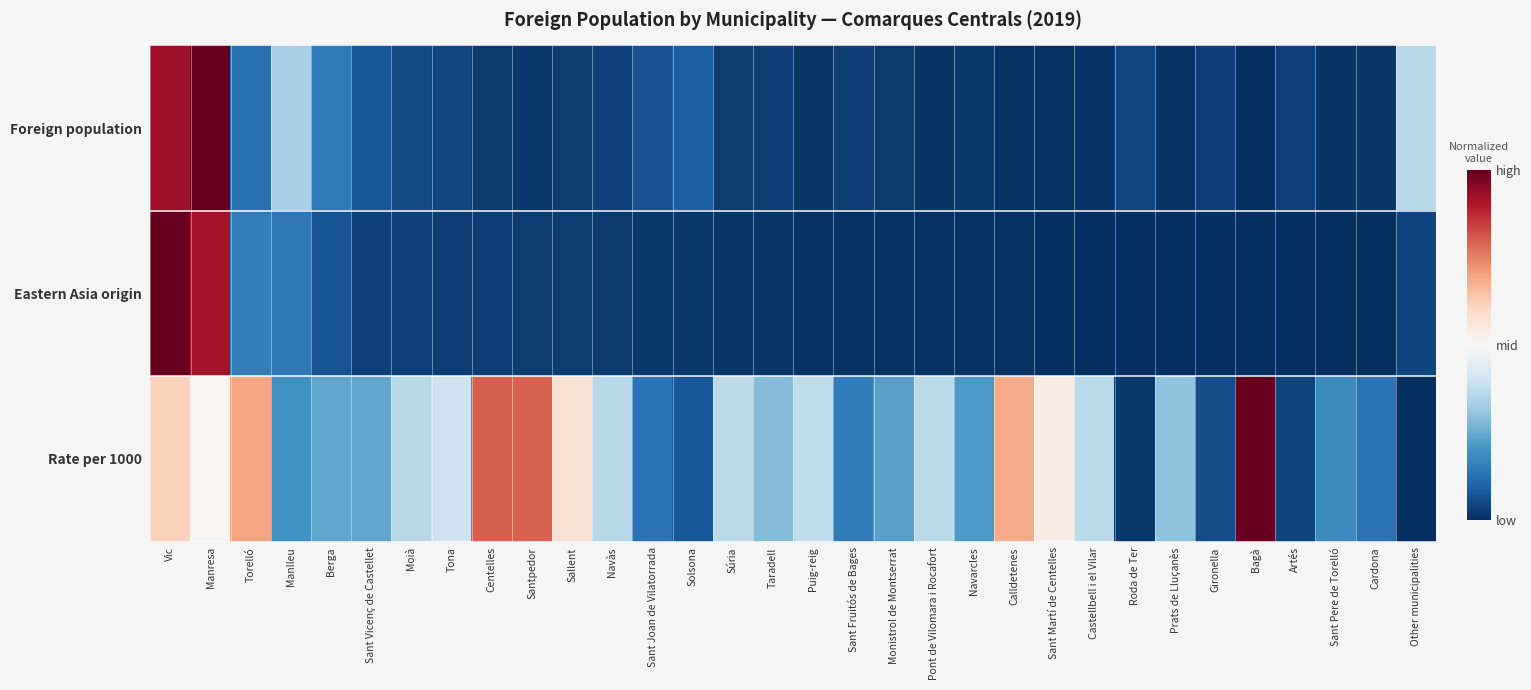

List the series in order of their peak value, highest first.

Foreign population, Eastern Asia origin, Rate per 1000